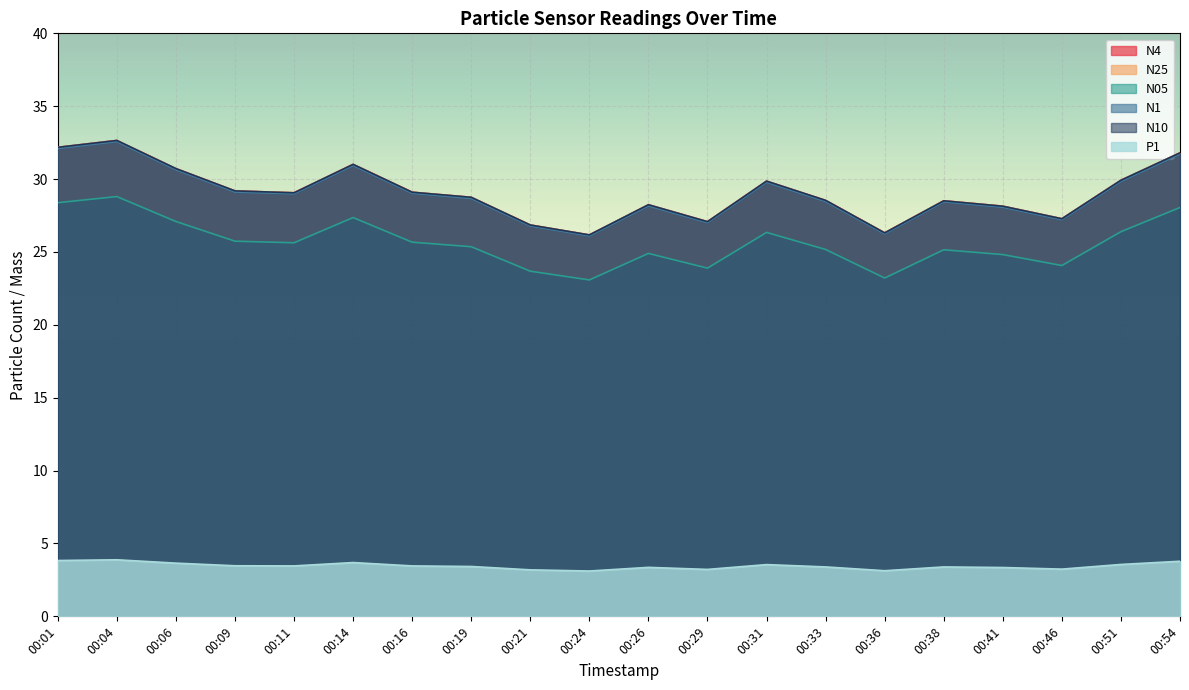

What are all the series names shown in the legend?

N4, N25, N05, N1, N10, P1